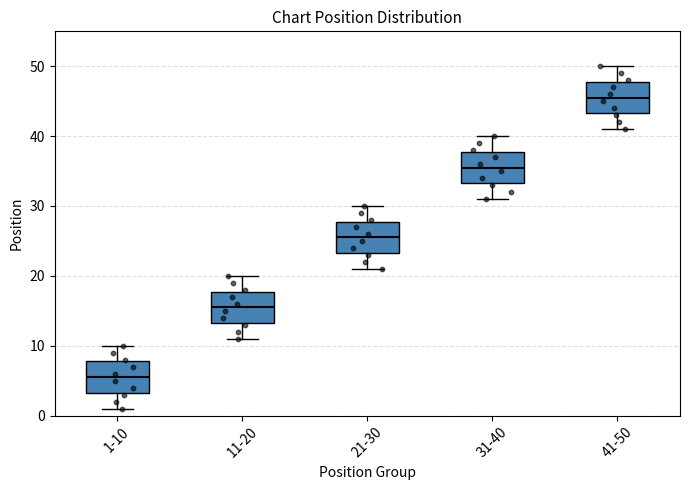

Reading left to right, read every box against the y-axis: the position of its median line, the range the box covers, and the ends of its whiskers. The values are not printed on the chart, so give them approximately, as read against the axis.

1-10: median 6, box 3 to 8, whiskers 1 to 10
11-20: median 16, box 13 to 18, whiskers 11 to 20
21-30: median 26, box 23 to 28, whiskers 21 to 30
31-40: median 36, box 33 to 38, whiskers 31 to 40
41-50: median 46, box 43 to 48, whiskers 41 to 50